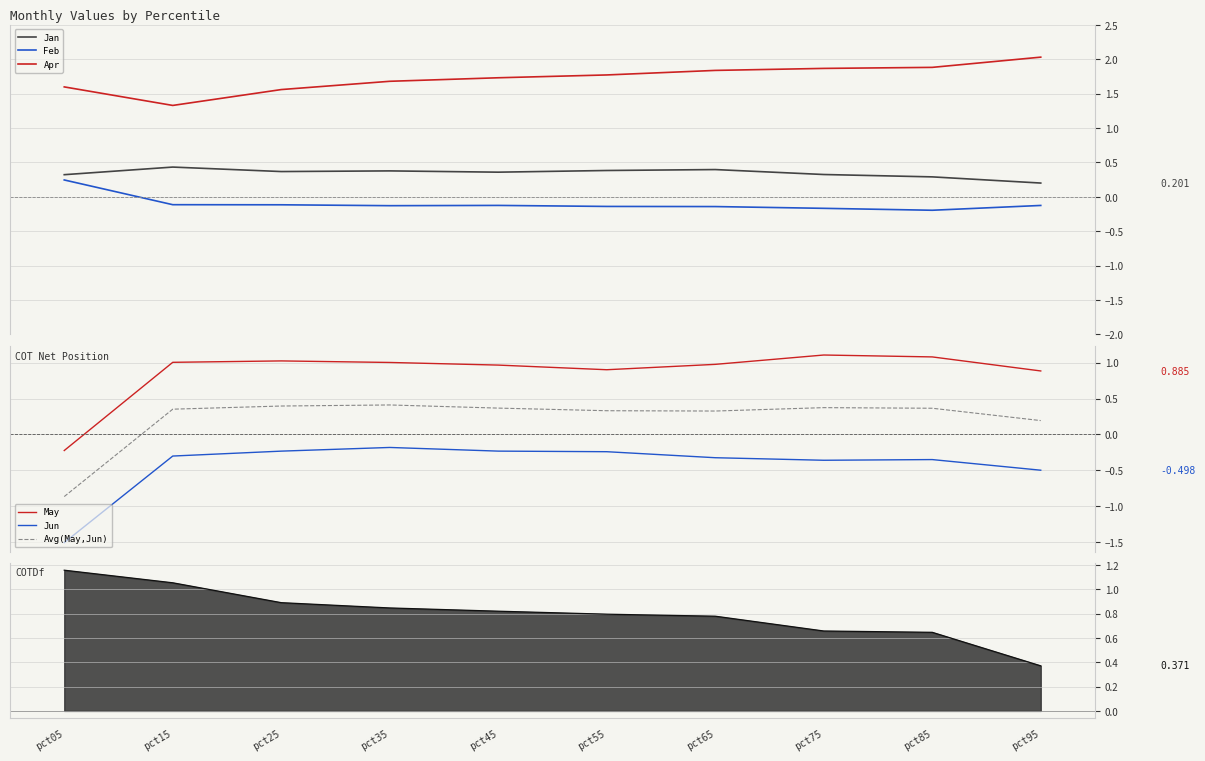

Which series has the largest total across all categories?

Apr